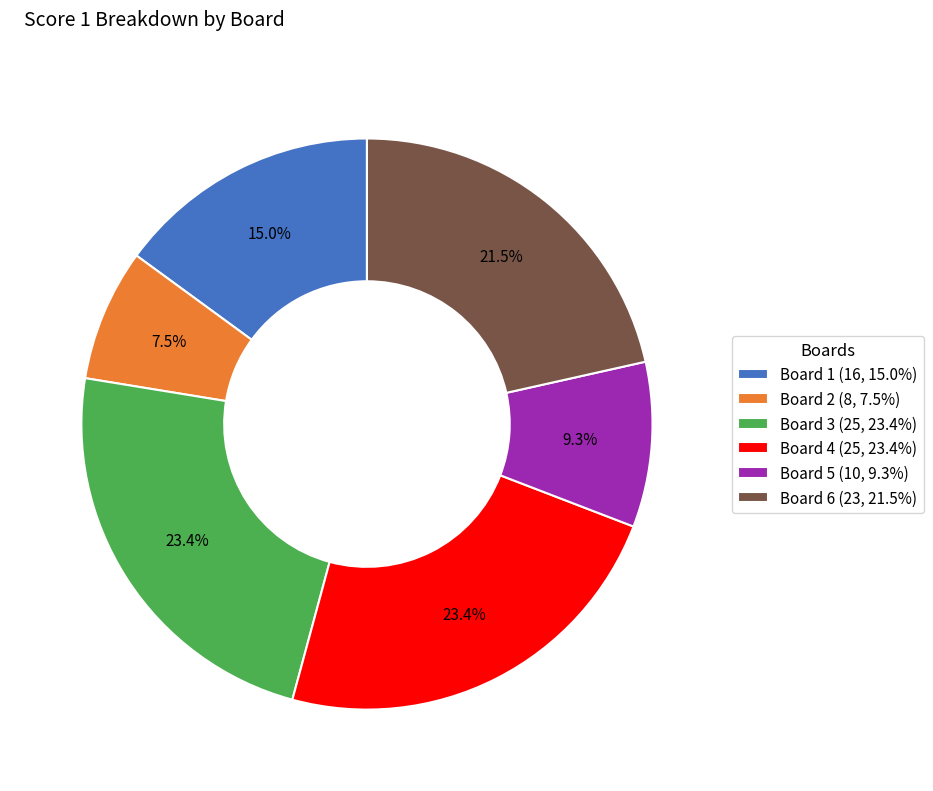

Is it true that Board 1 is 15% of the pie?

True